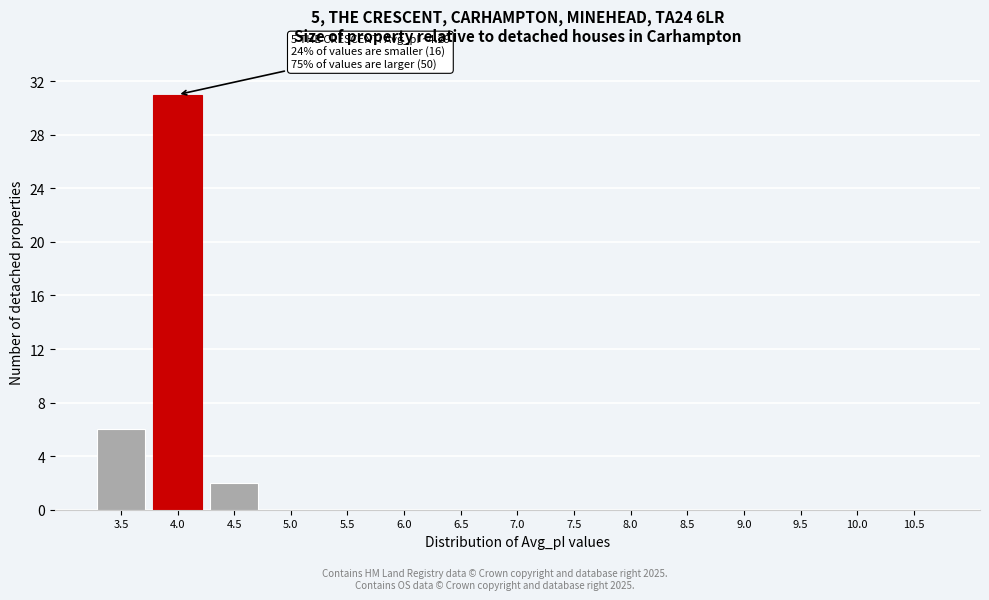

Reading left to right, what are all the values shown in this chart?

3.5=6	4.0=31	4.5=2	5.0=0	5.5=0	6.0=0	6.5=0	7.0=0	7.5=0	8.0=0	8.5=0	9.0=0	9.5=0	10.0=0	10.5=0